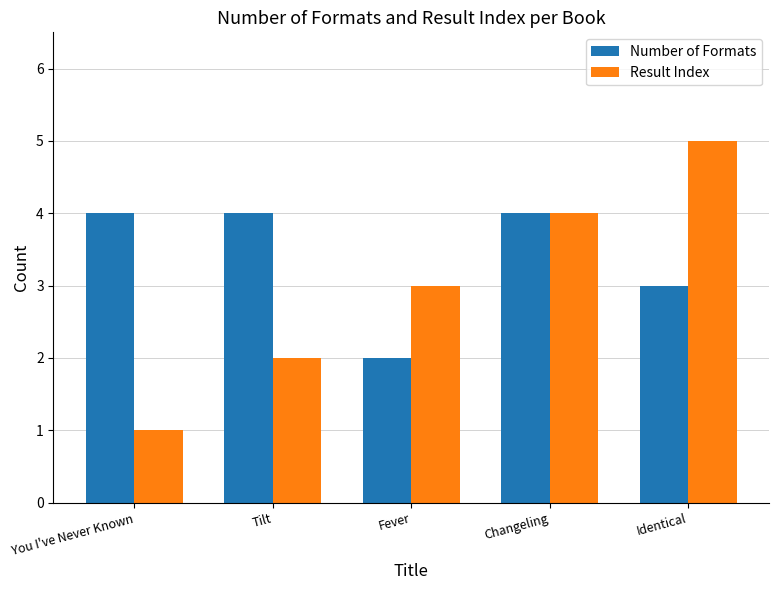

Which series has the widest spread of values?

Result Index